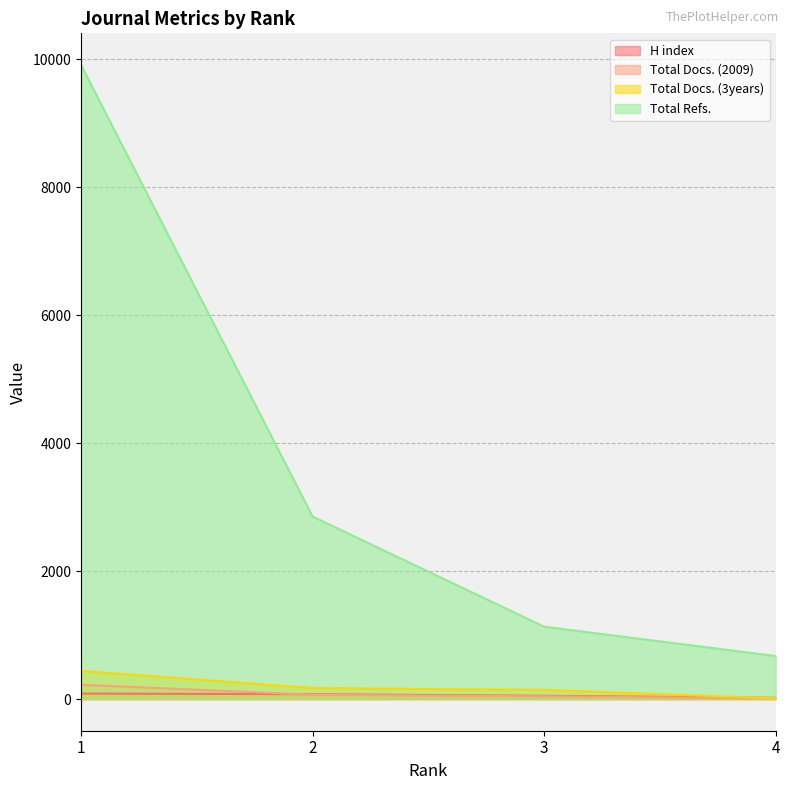

At how many categories does at least one series exceed 5085?

1